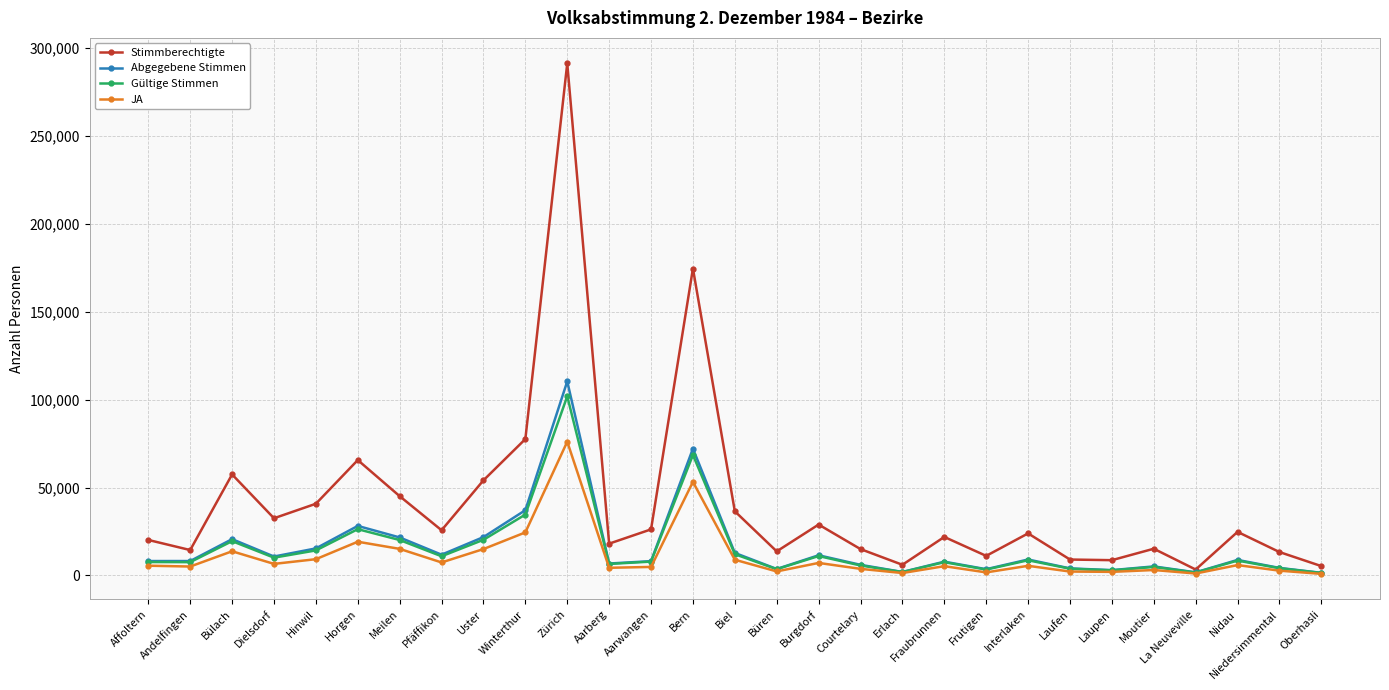

At which category is the sum across all series the highest?

Zürich